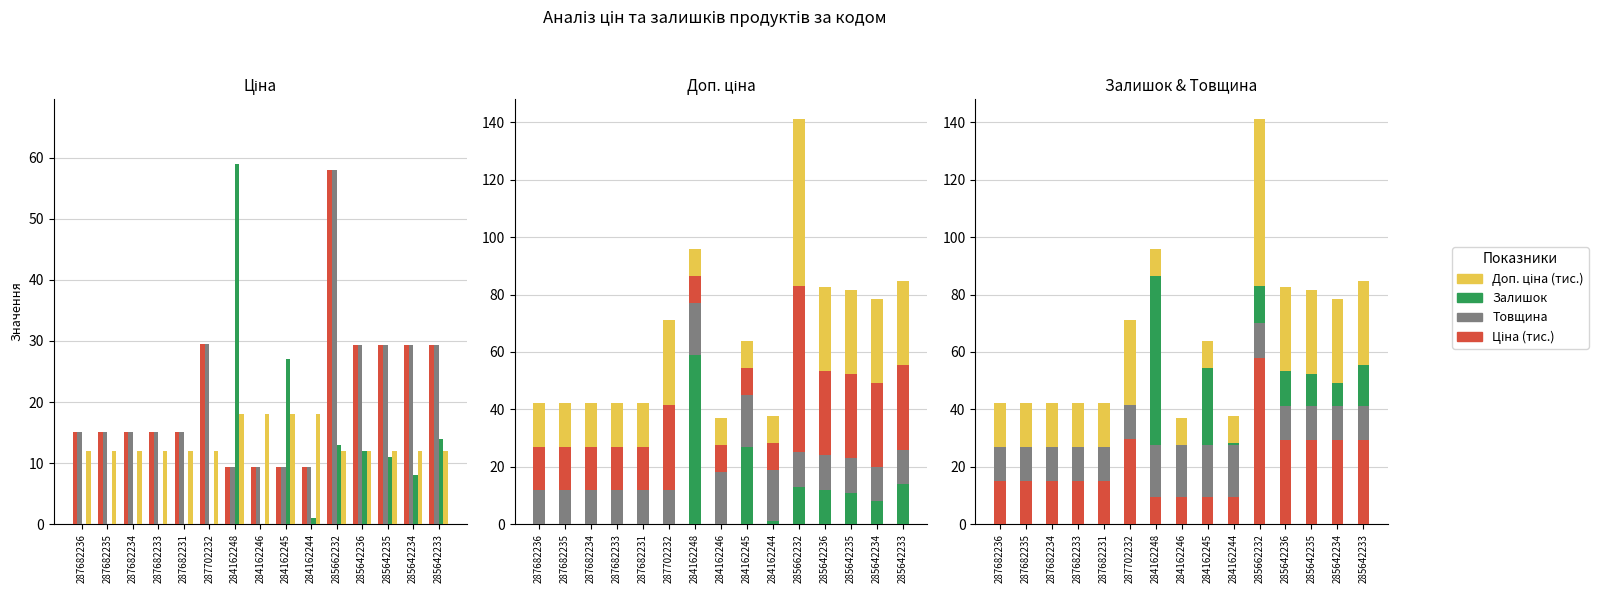

At which label is Залишок closest to 29?

284162245